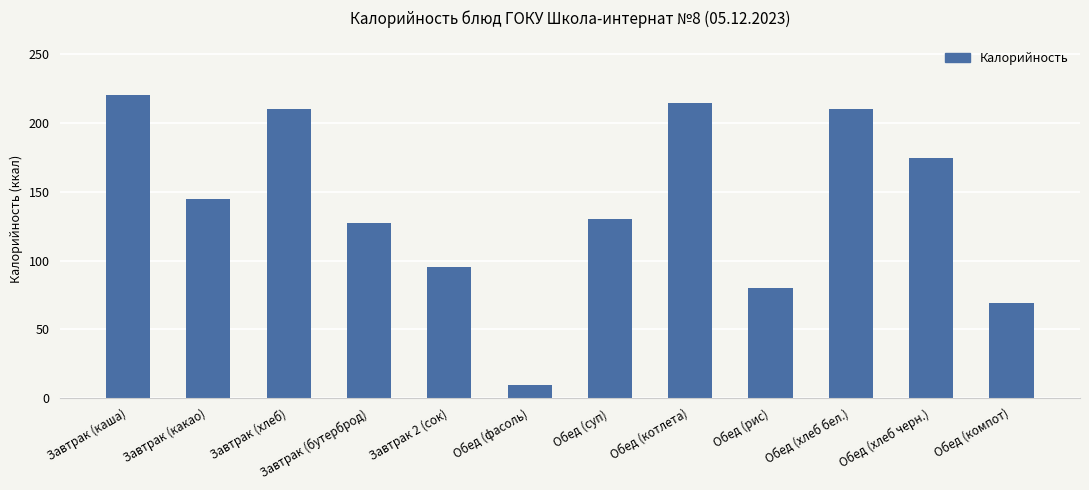

What position from the left is Обед (котлета)?

8